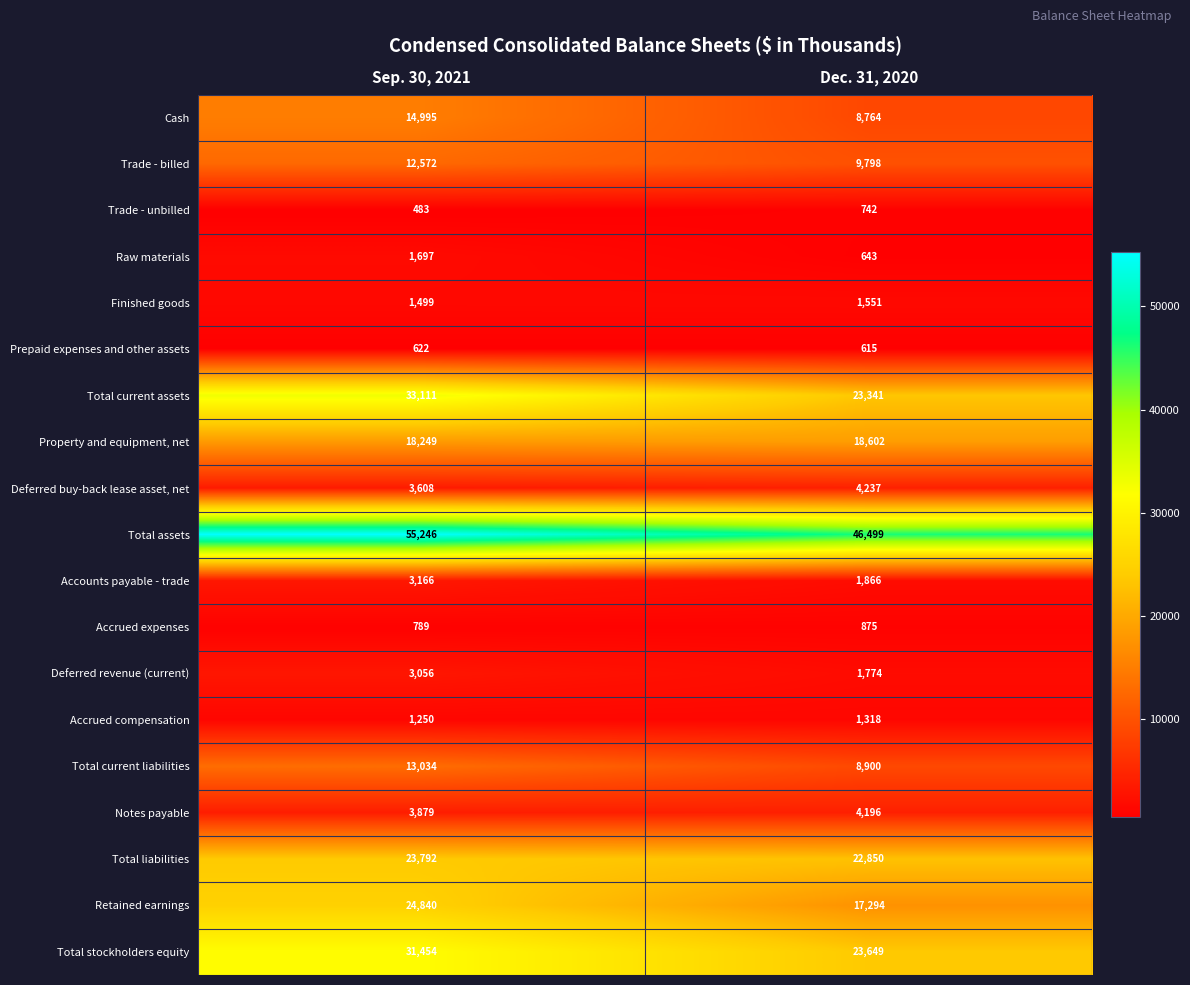

Rank the categories by Total assets value from lowest to highest.

Dec. 31, 2020, Sep. 30, 2021